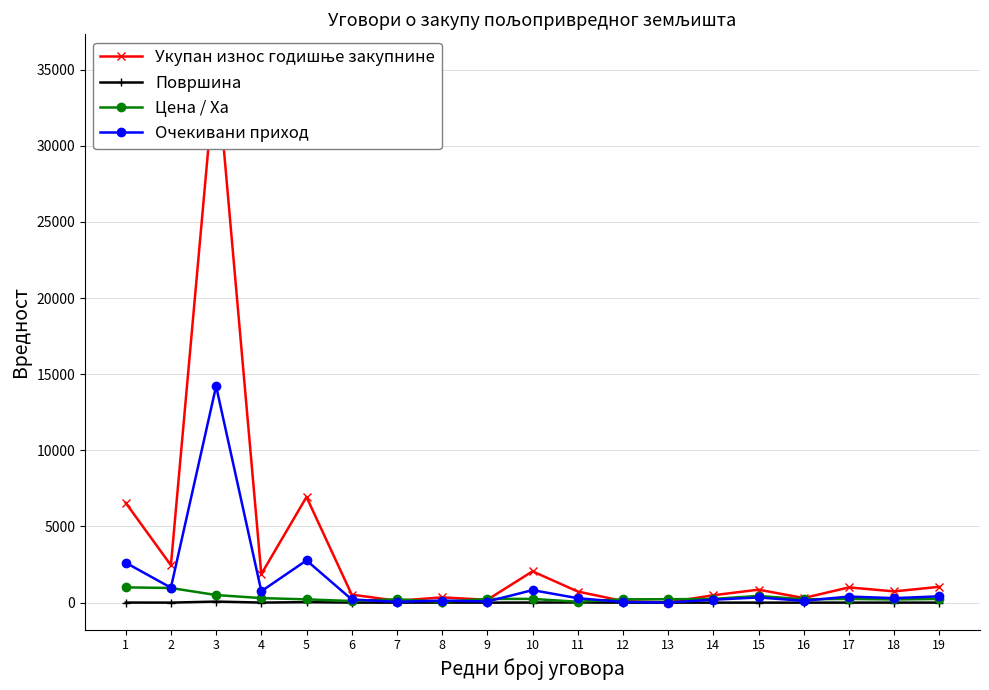

Between 11 and 19, which is larger?

19